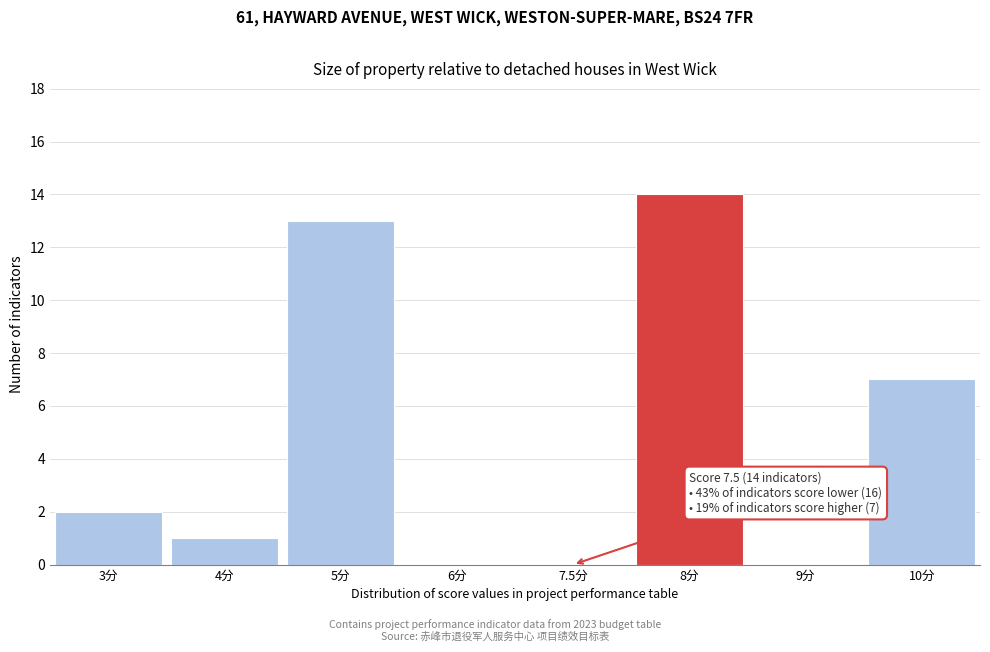

Reading left to right, what are all the values shown in this chart?

3分=2	4分=1	5分=13	6分=0	7.5分=0	8分=14	9分=0	10分=7